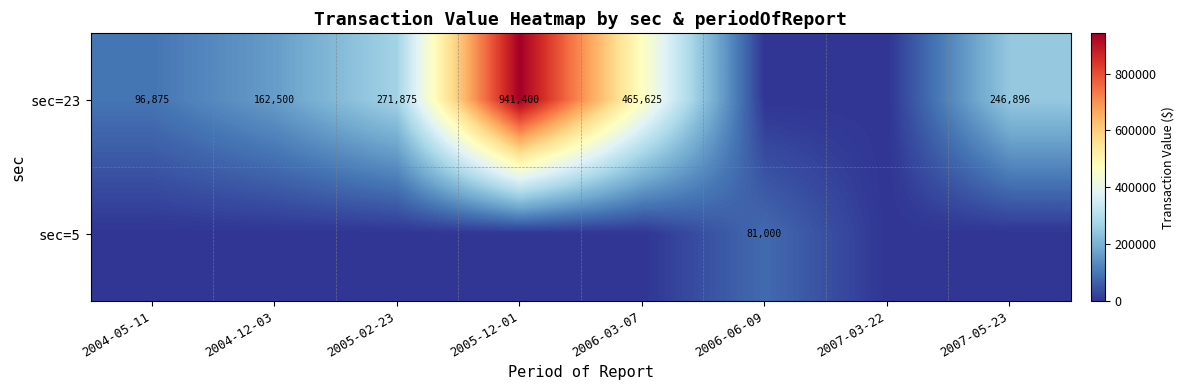

The value of sec=23 at 2005-02-23 is 271875. True or false?

True